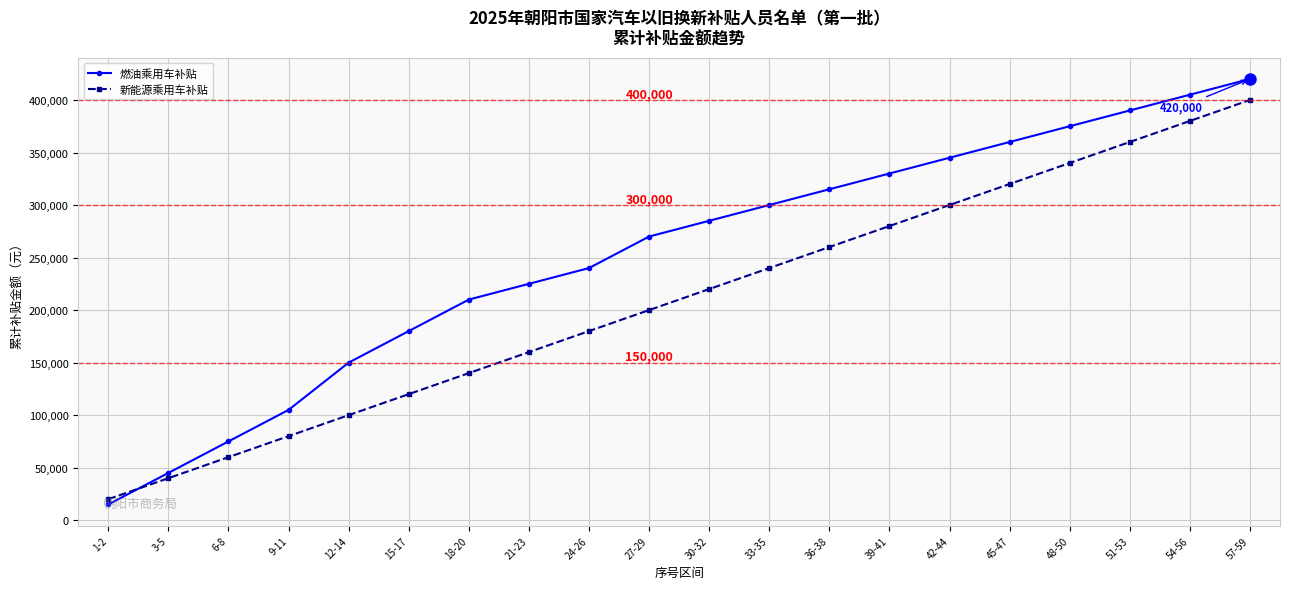

Where do 新能源乘用车补贴 and 燃油乘用车补贴 first cross each other?

1-2 and 3-5